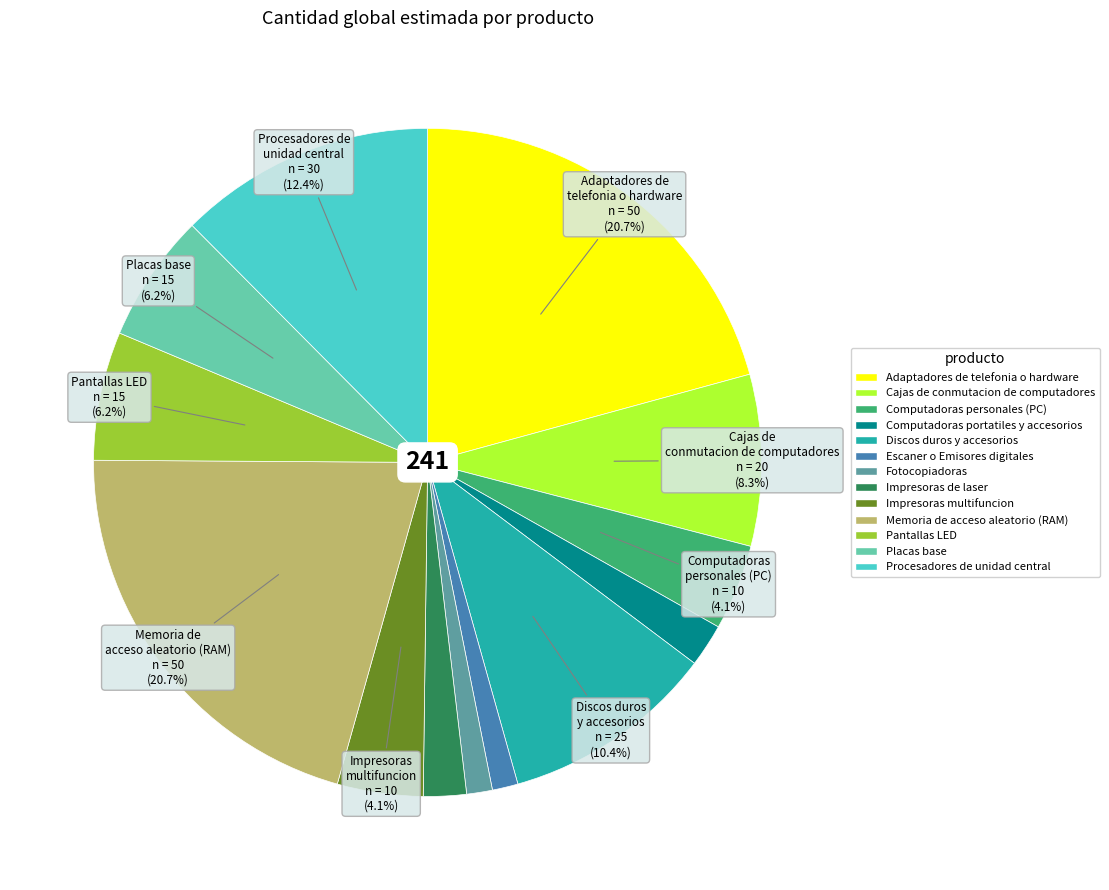

To the nearest percent, what is the average slice percentage?

8%